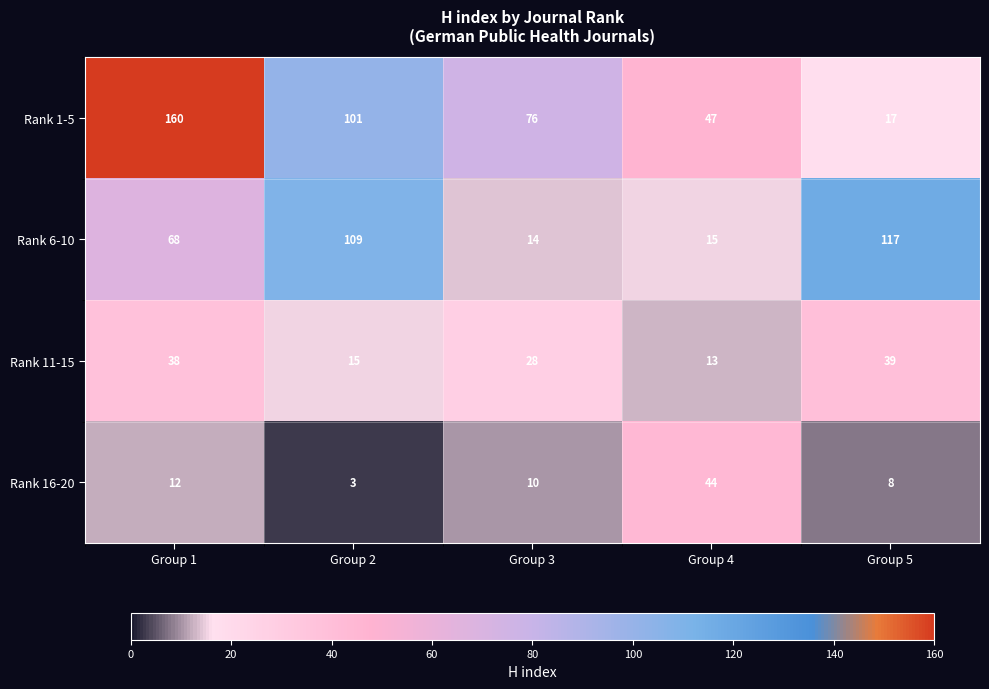

List the series in order of their overall mean, lowest first.

Rank 16-20, Rank 11-15, Rank 6-10, Rank 1-5